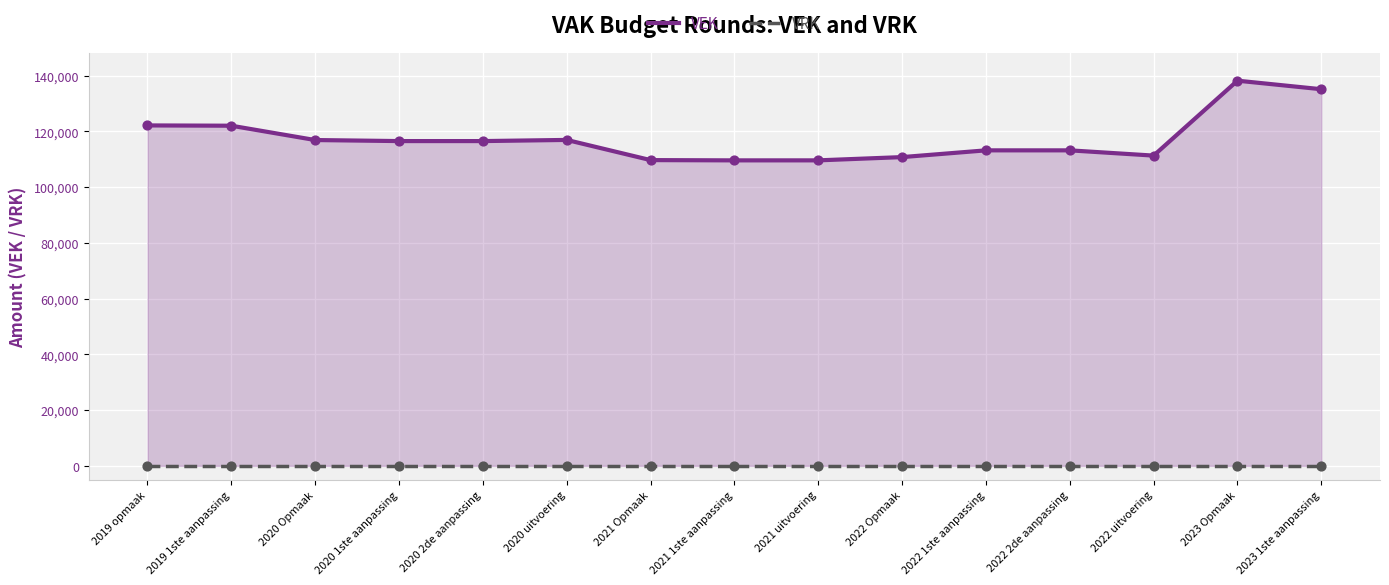

Which series reaches the minimum Y coordinate?

VRK